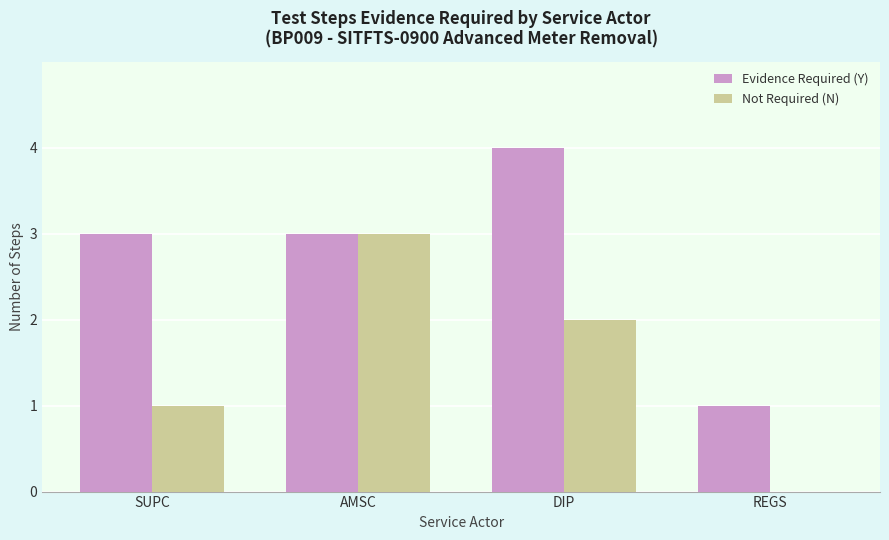

Read the Not Required (N) value at AMSC.

3